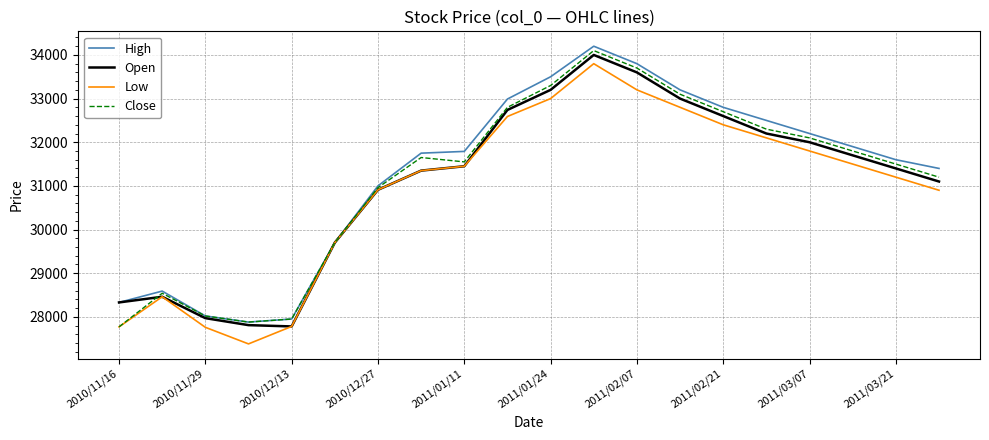

What is the minimum value for Low?

27380